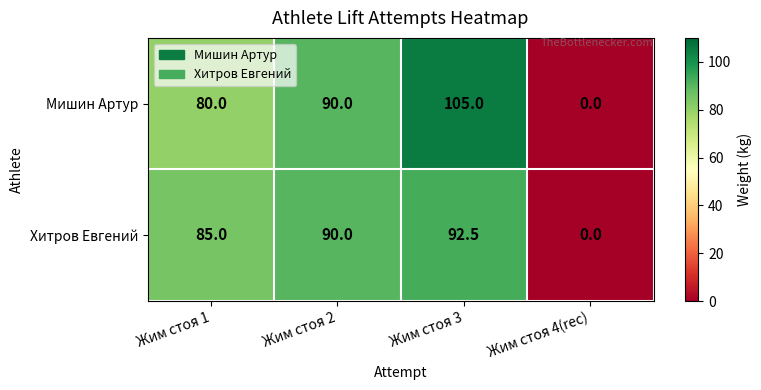

List the labels in order of Мишин Артур value, largest first.

Жим стоя 3, Жим стоя 2, Жим стоя 1, Жим стоя 4(rec)